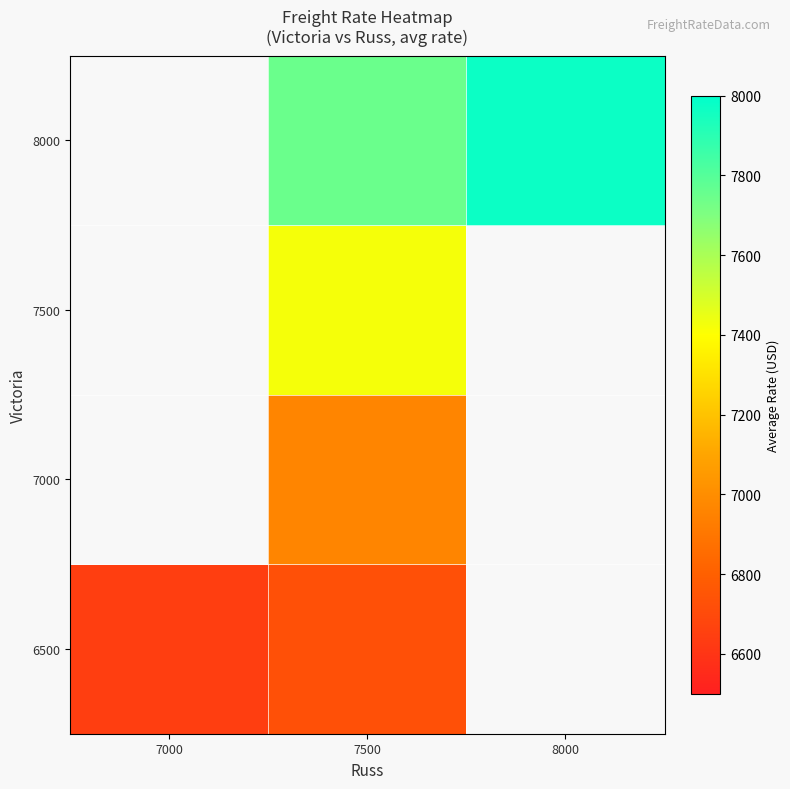

At which category is the sum across all series the highest?

7500